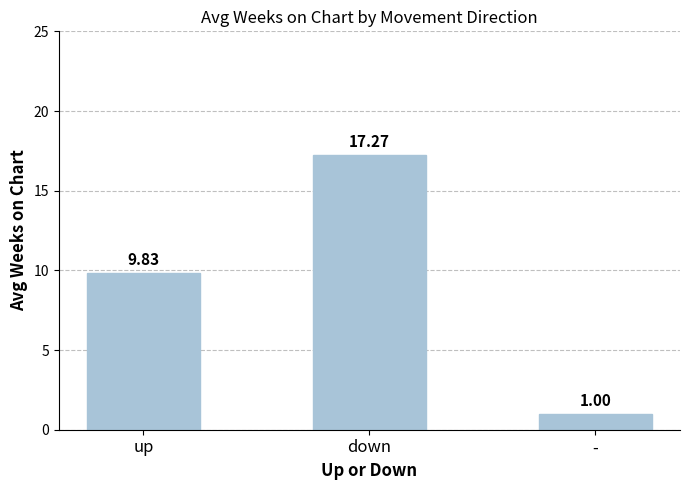

Reading right to left, extract all data points from this chart.

1.0	17.3	9.8